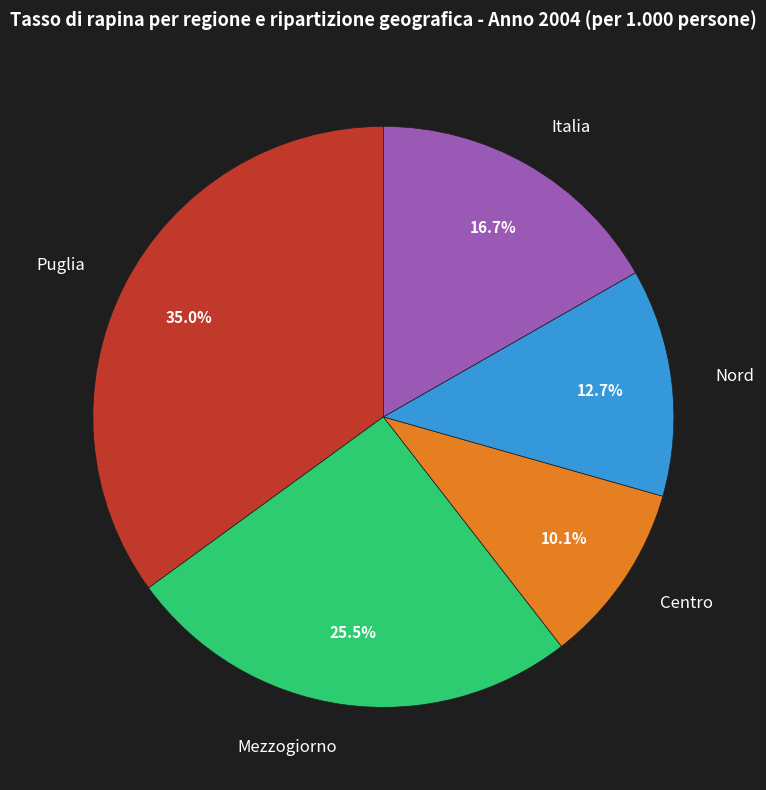

To the nearest percent, what percentage of the pie is Italia?

17%